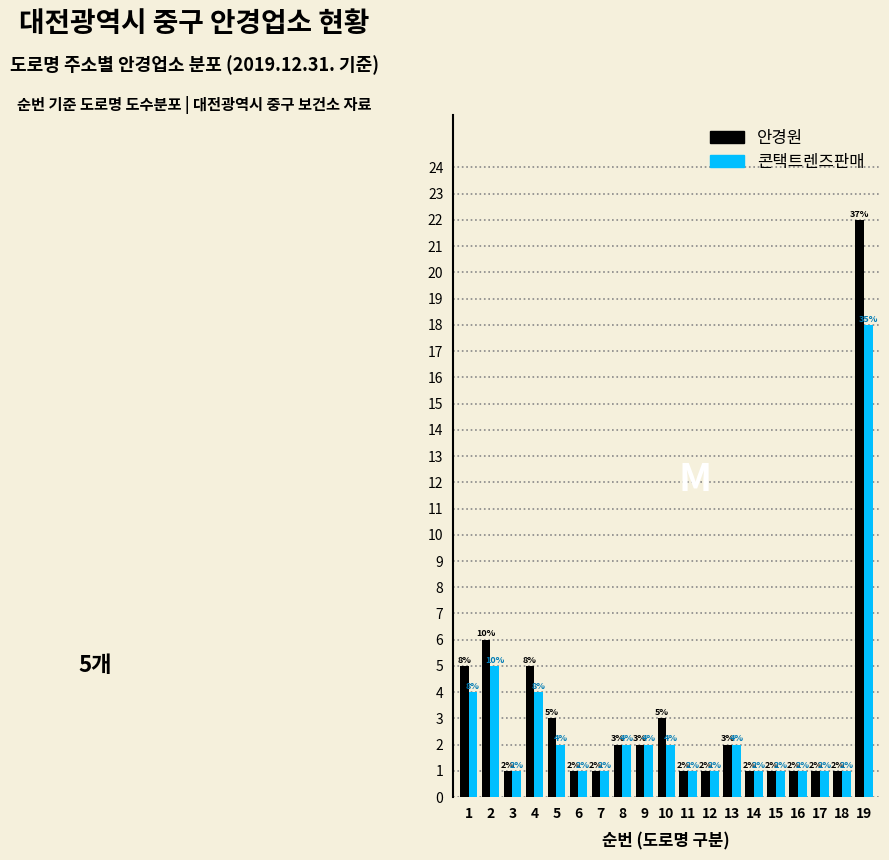

Reading right to left, extract all data points from this chart.

안경원: 19=22	18=1	17=1	16=1	15=1	14=1	13=2	12=1	11=1	10=3	9=2	8=2	7=1	6=1	5=3	4=5	3=1	2=6	1=5
콘택트렌즈판매: 19=18	18=1	17=1	16=1	15=1	14=1	13=2	12=1	11=1	10=2	9=2	8=2	7=1	6=1	5=2	4=4	3=1	2=5	1=4